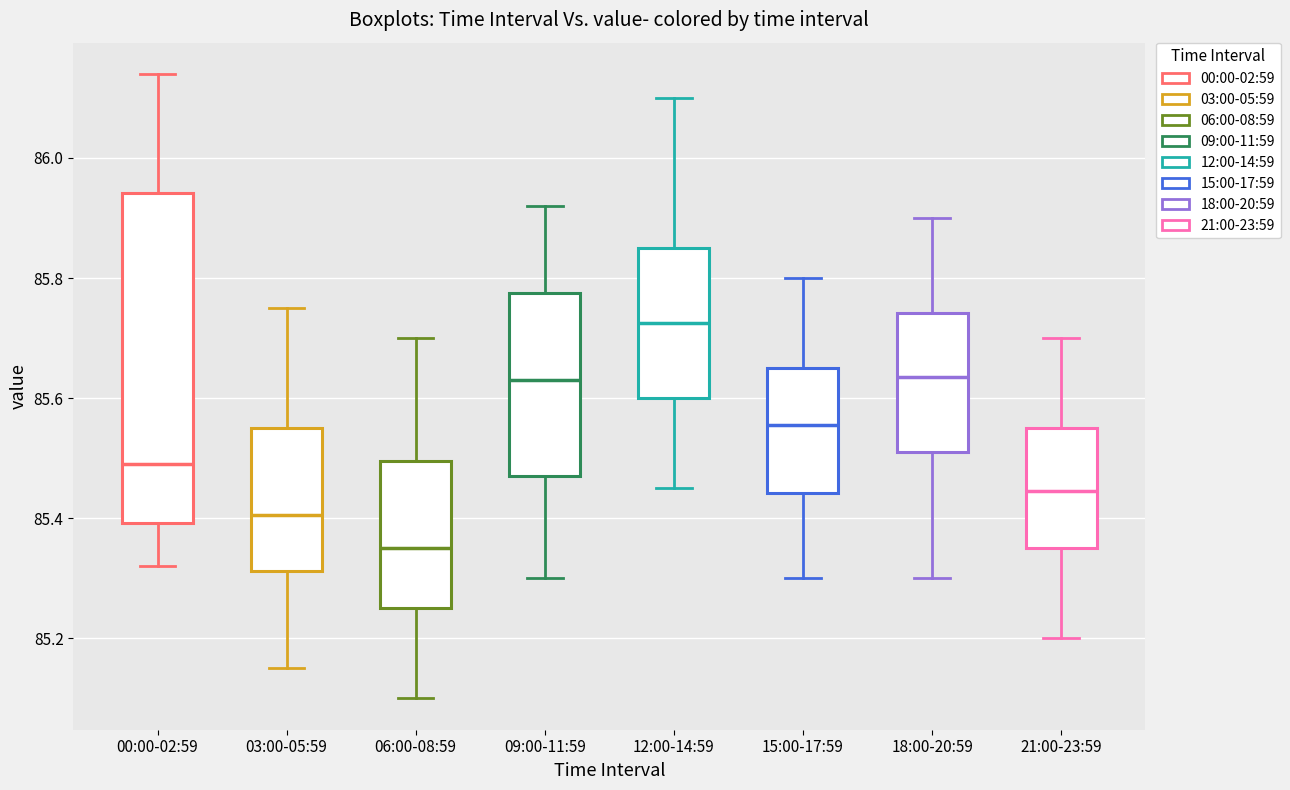

Which box's median line is the highest?

12:00-14:59